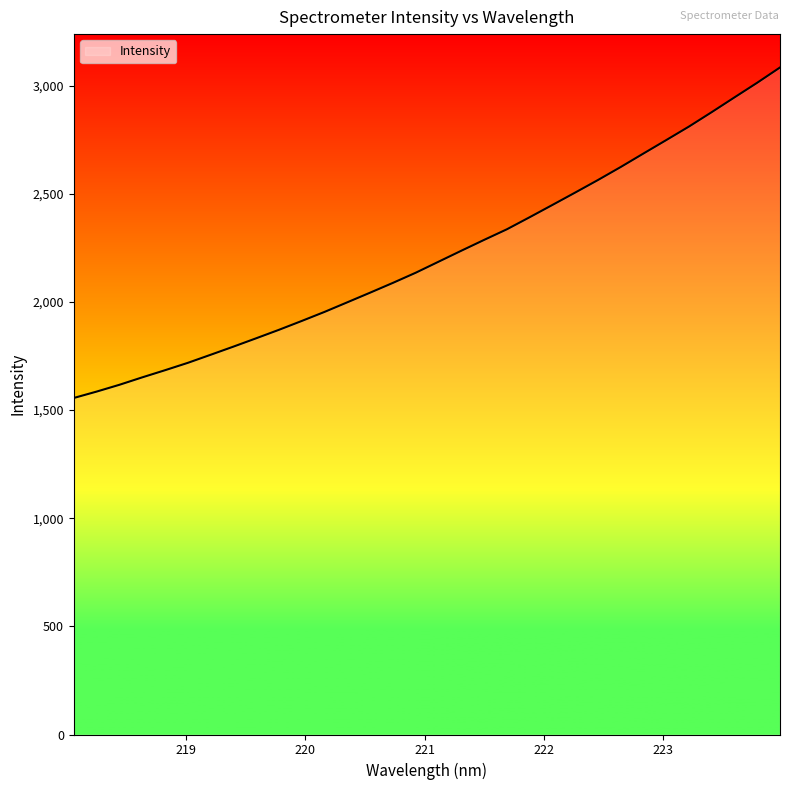

What is the difference between the maximum and minimum values?

1528.3